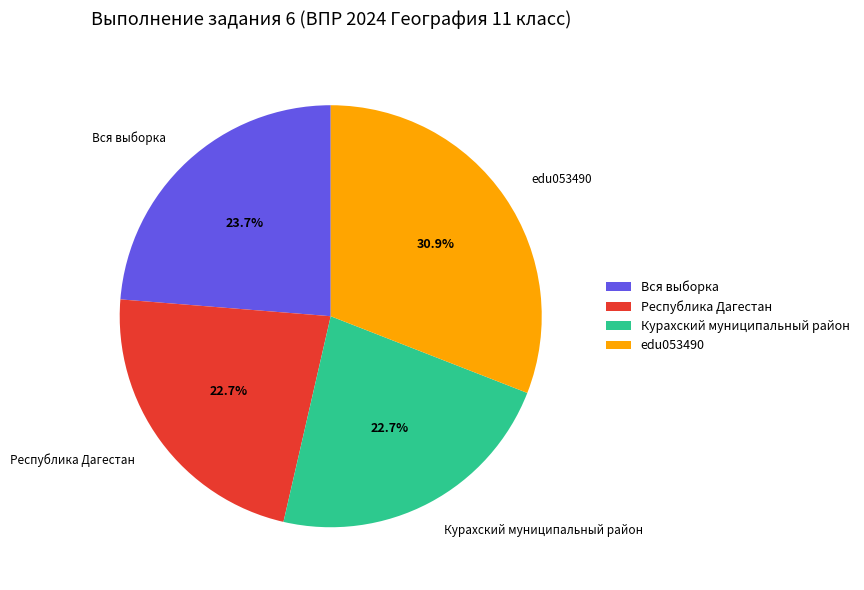

What percentage is the Республика Дагестан slice, to the nearest percent?

23%